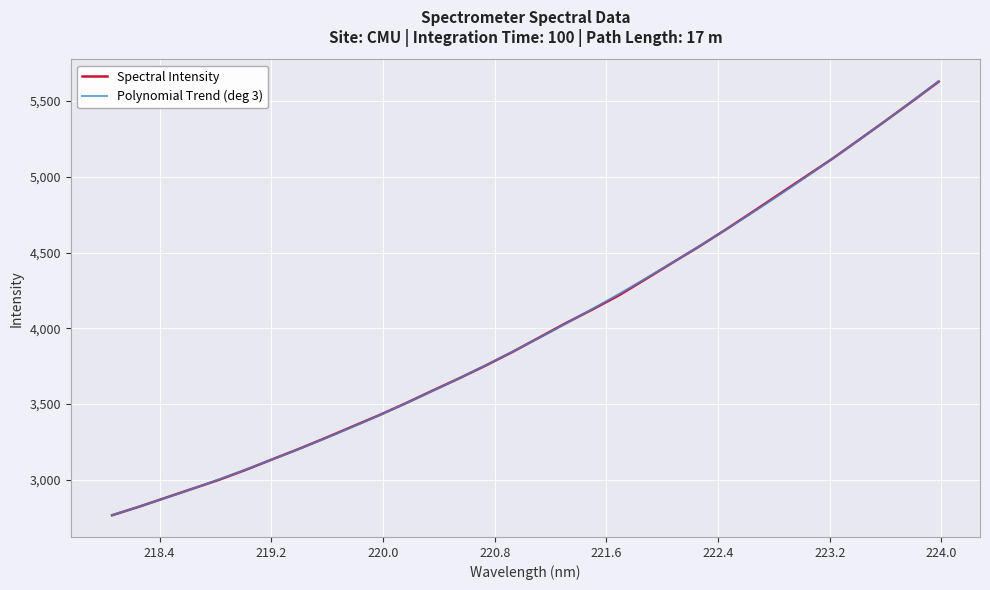

How many values are below 3938?

16